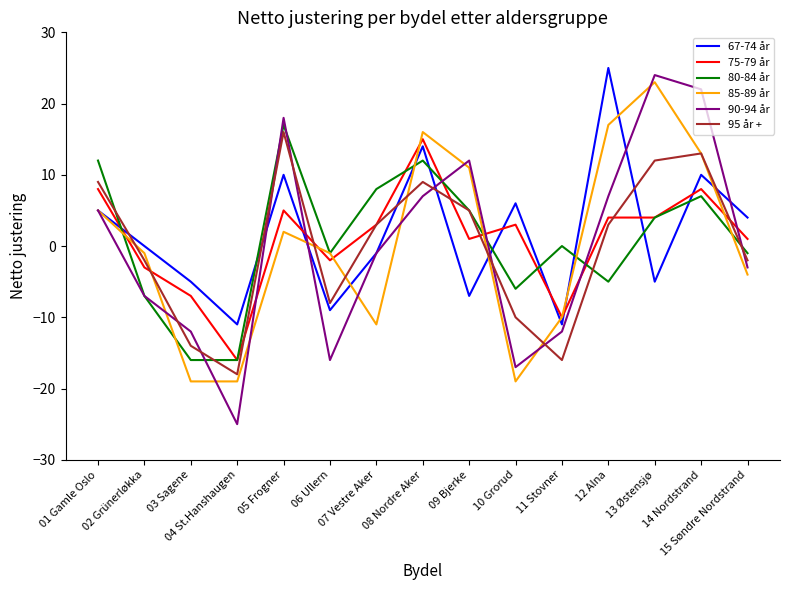

What position from the right is 10 Grorud?

6